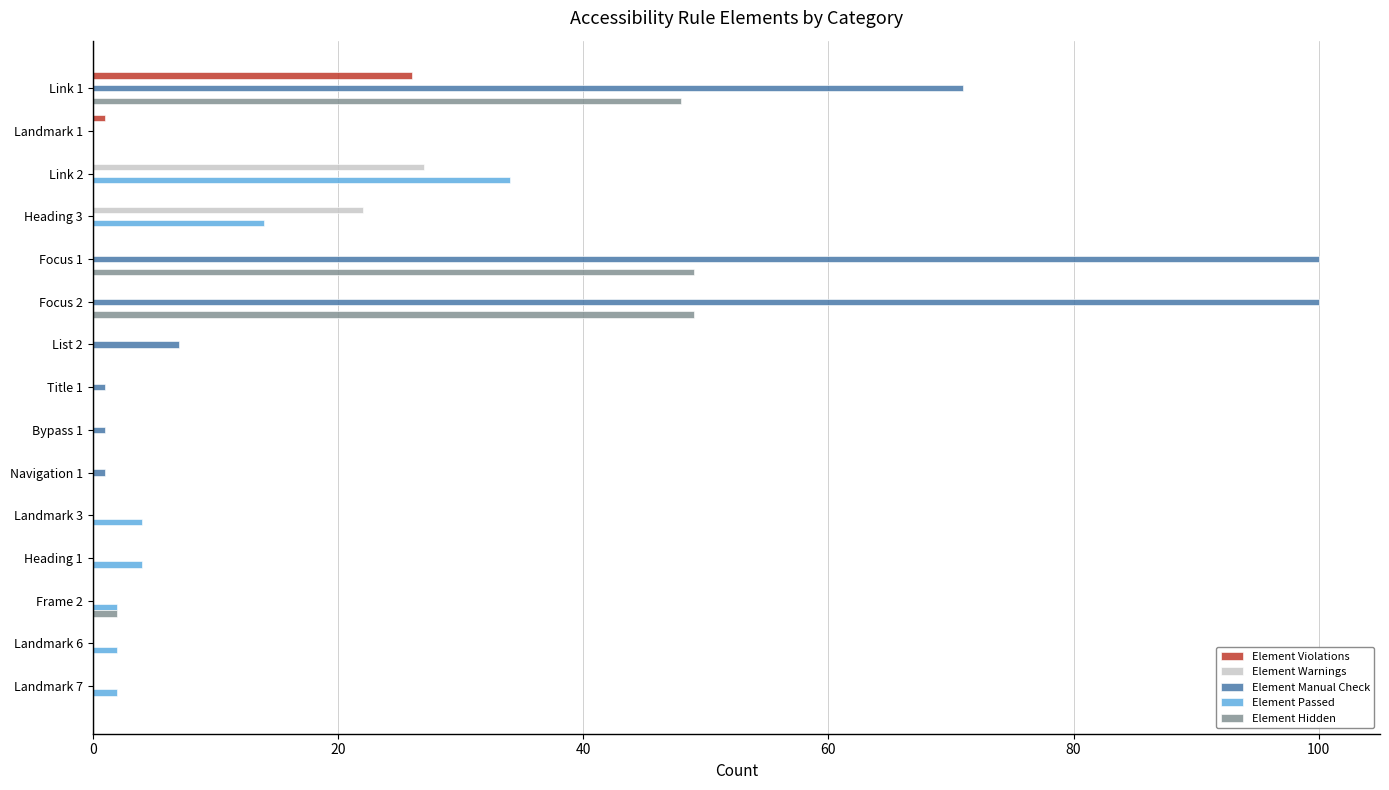

The Element Violations series shows 0 at Heading 3. True or false?

True